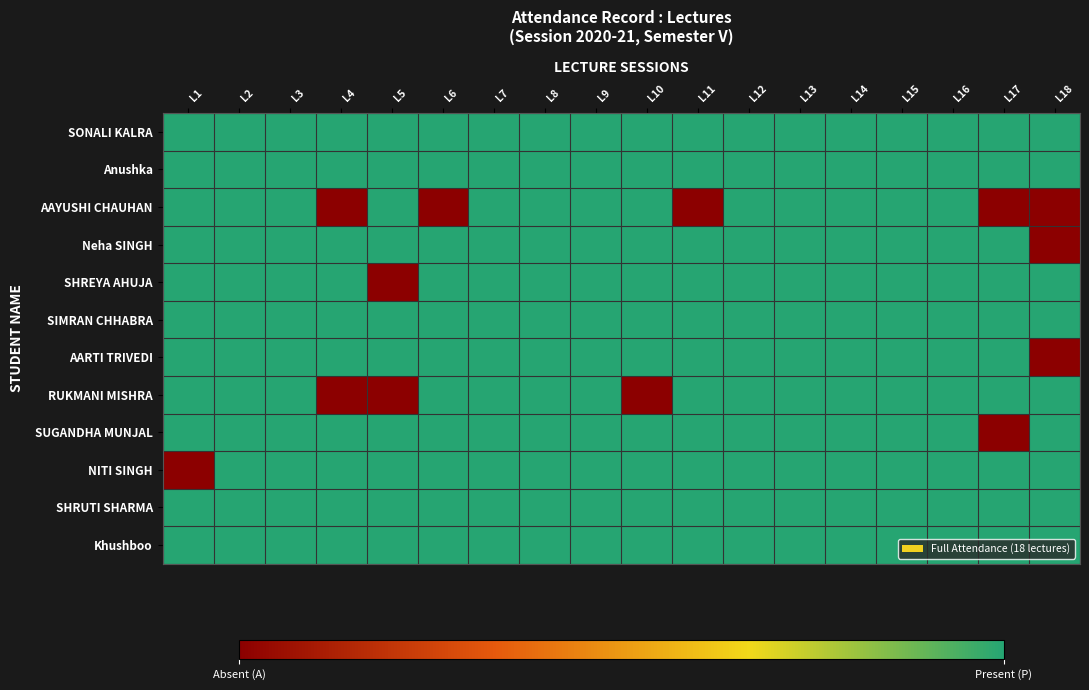

Which series has the widest spread of values?

AAYUSHI CHAUHAN